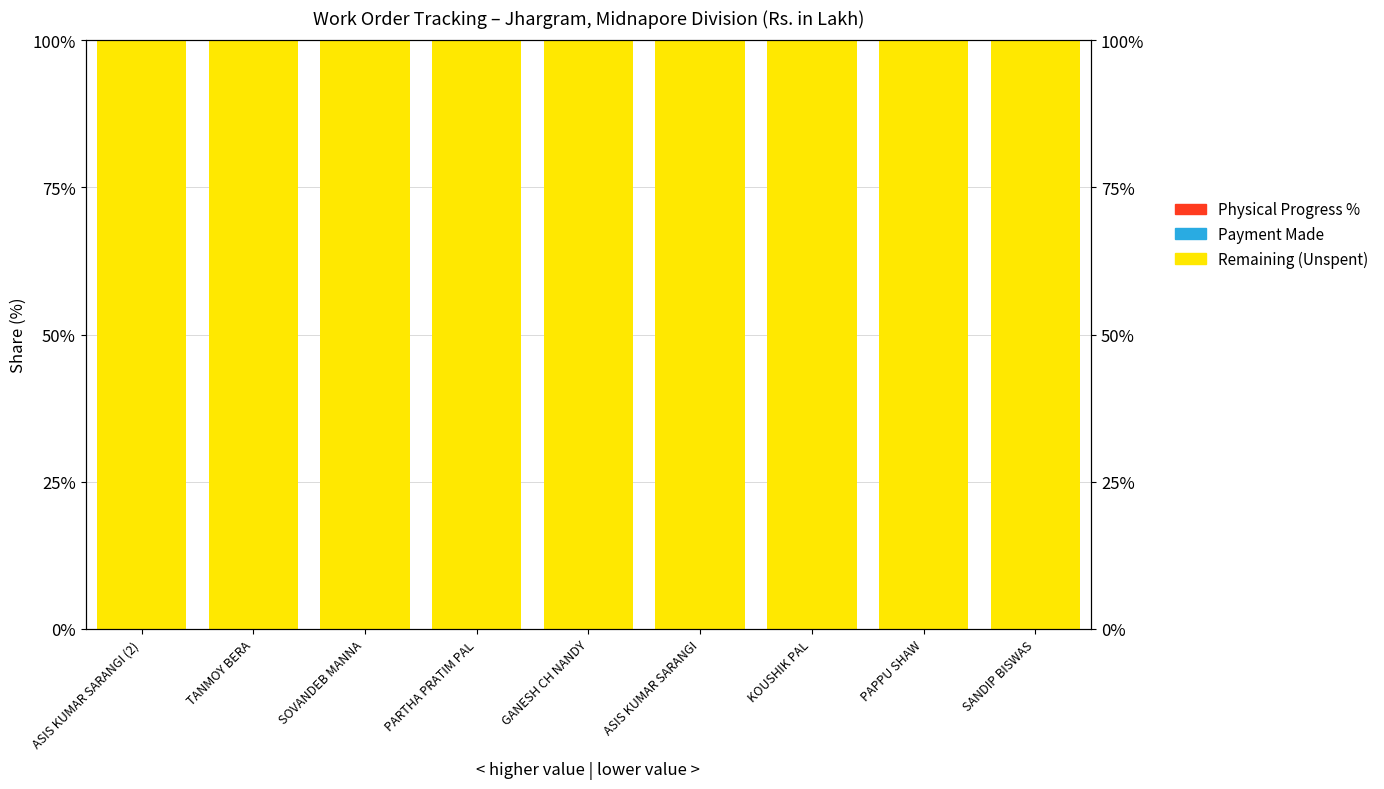

At which label does Payment Made reach its minimum?

ASIS KUMAR SARANGI (2)